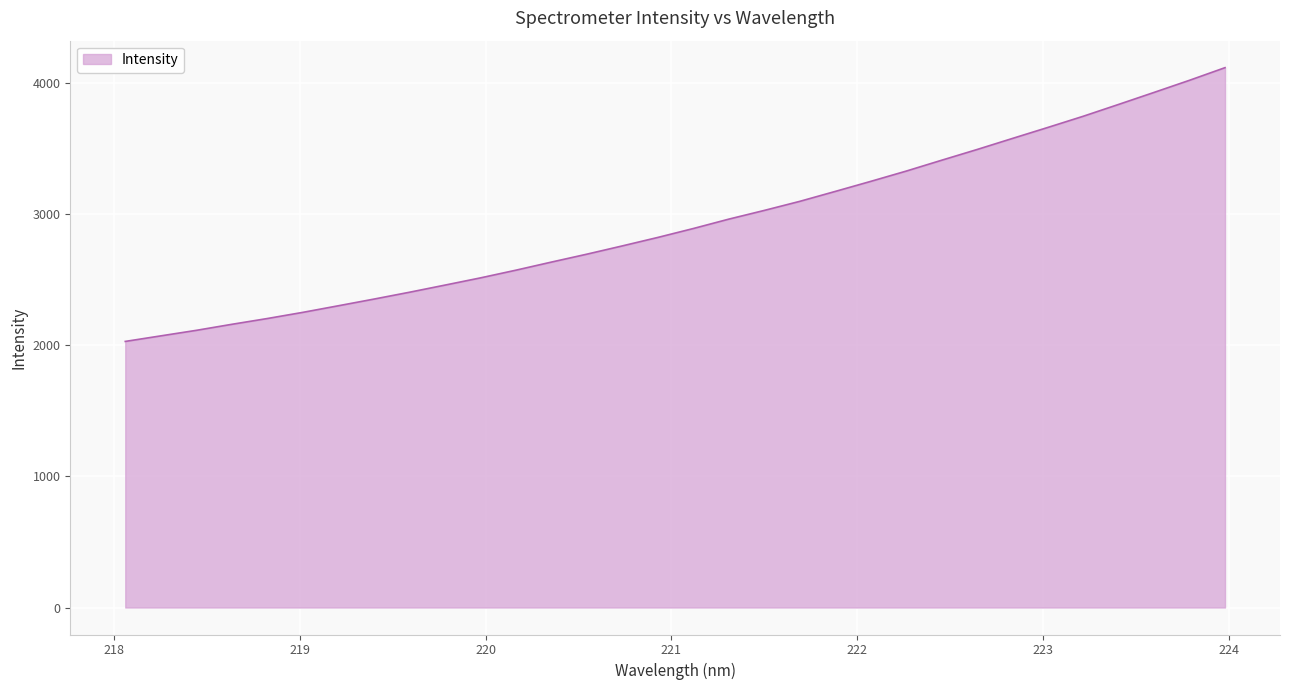

What is the smallest value displayed?

2030.3